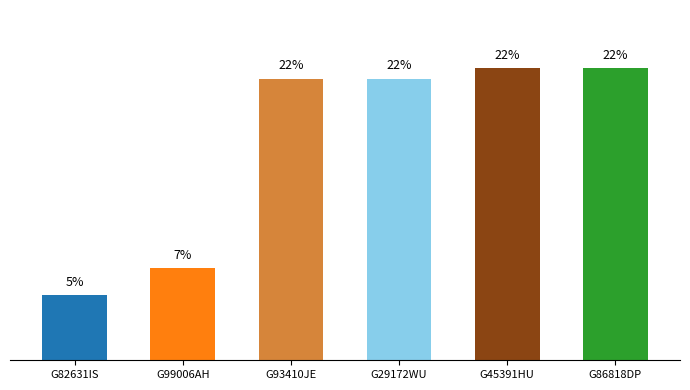

Is it true that the value at G86818DP is 12.4?

False